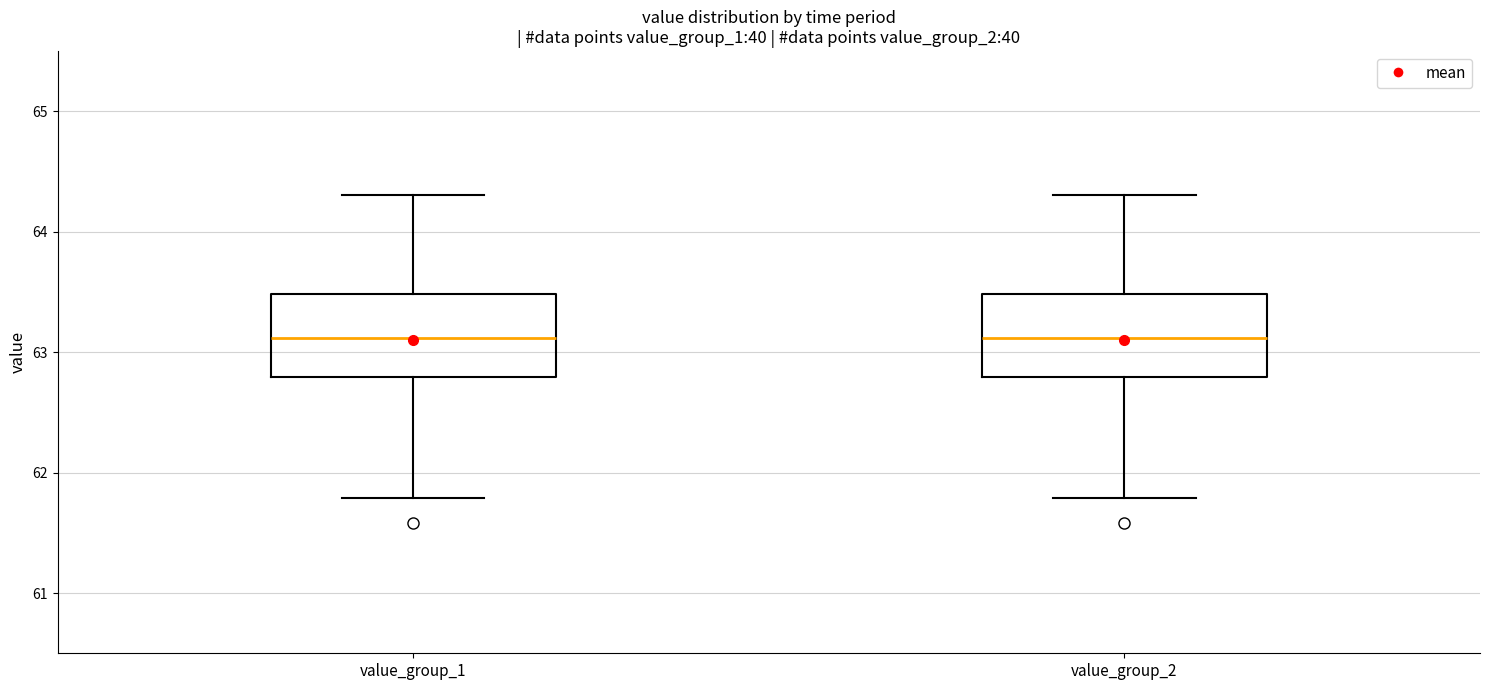

Reading left to right, read every box against the y-axis: the position of its median line, the range the box covers, and the ends of its whiskers. The values are not printed on the chart, so give them approximately, as read against the axis.

value_group_1: median 63.1, box 62.8 to 63.5, whiskers 61.8 to 64.3
value_group_2: median 63.1, box 62.8 to 63.5, whiskers 61.8 to 64.3